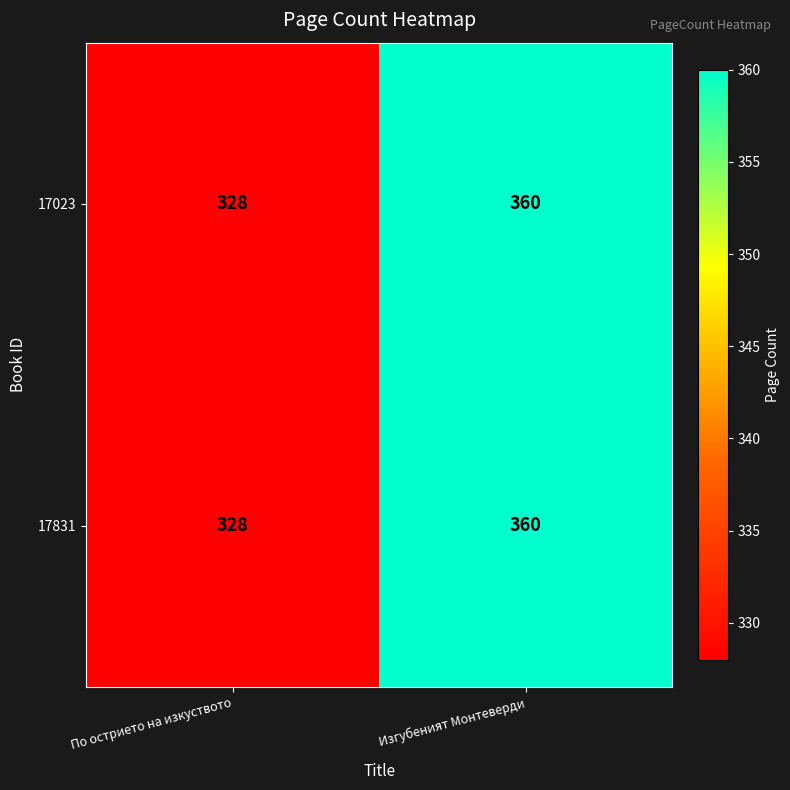

Rank the categories by 17023 value from highest to lowest.

Изгубеният Монтеверди, По острието на изкуството